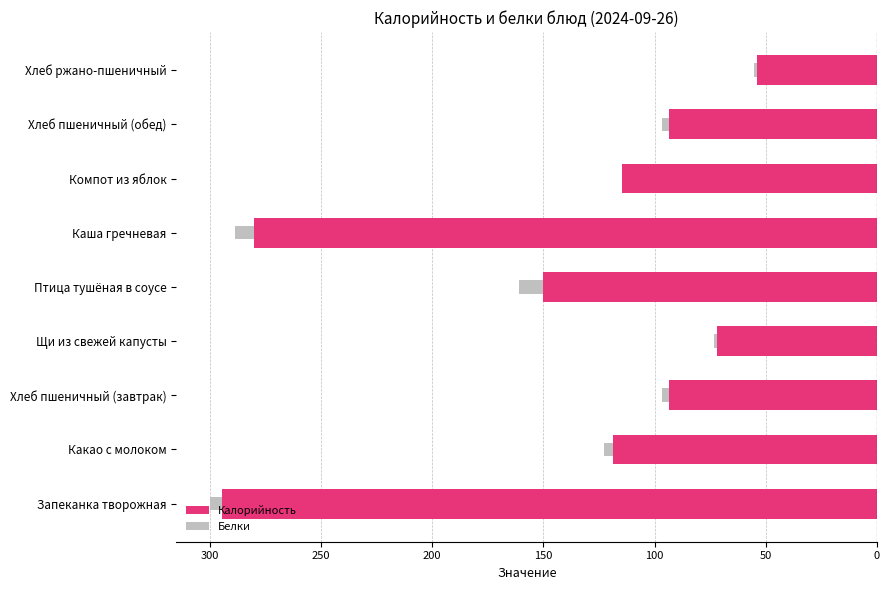

At which category is the sum across all series the highest?

Хлеб ржано-пшеничный